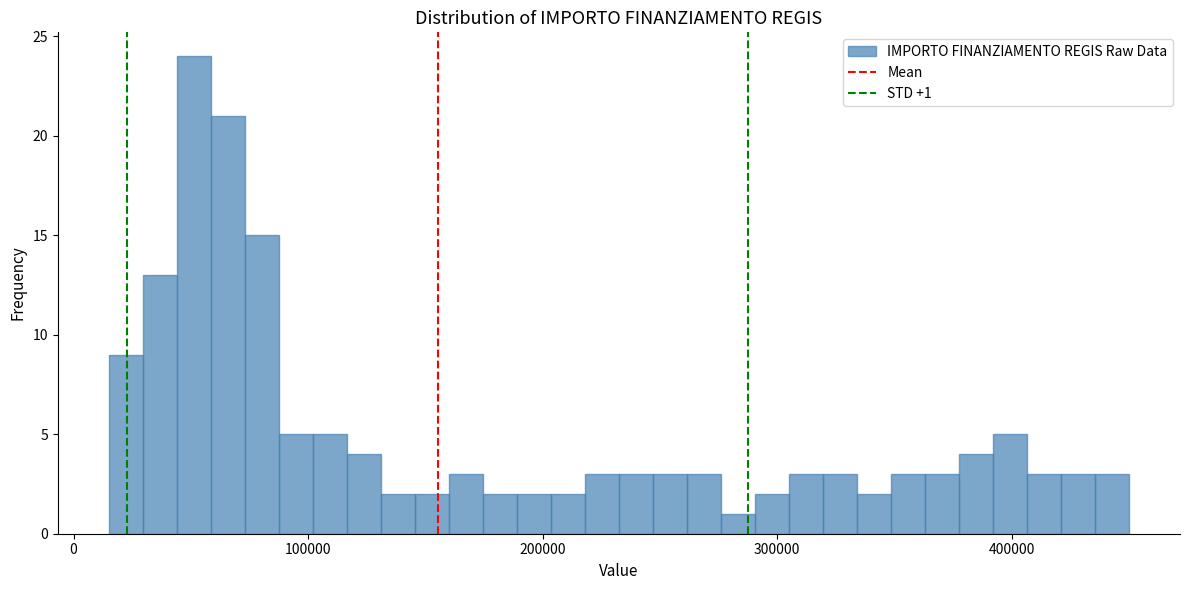

Around what value on the x-axis is the tallest bar? Give the approximate position of its centre, as read against the axis.

50000